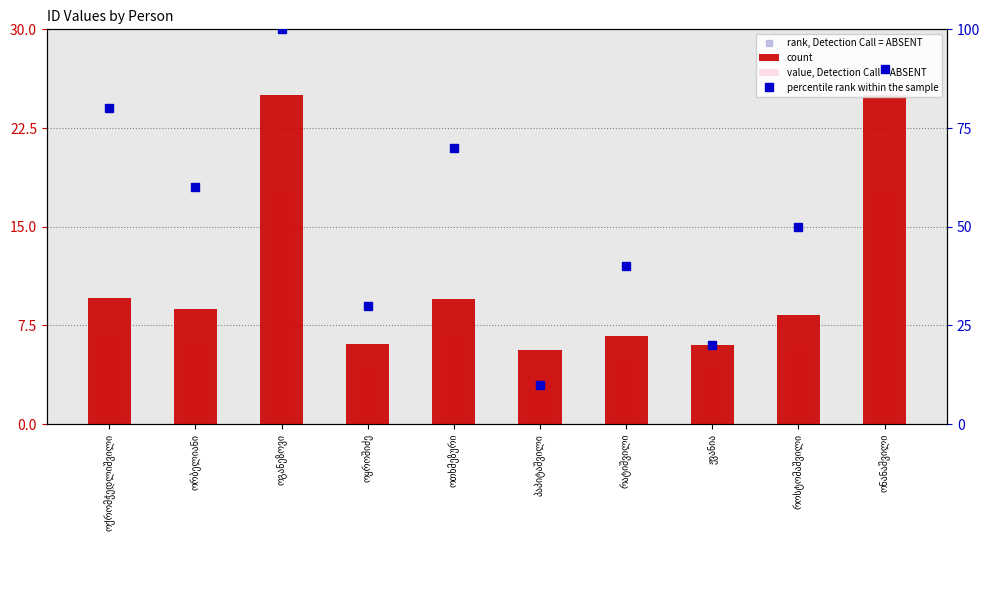

The value, Detection Call = ABSENT series shows 5.7 at ოყროშიძე. True or false?

False